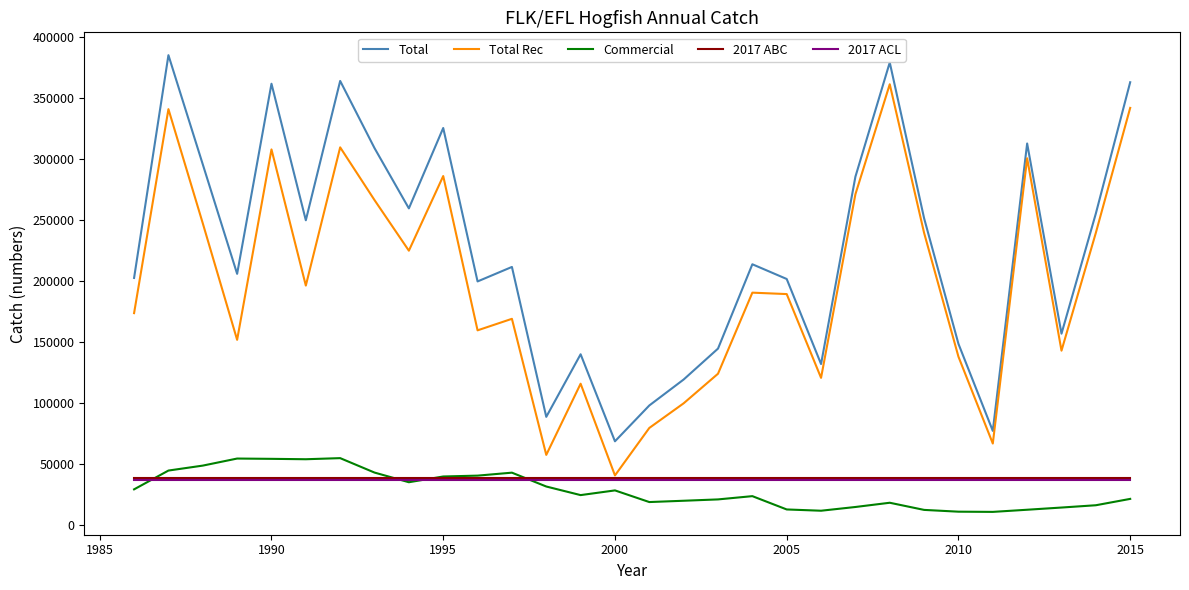

What is the minimum value for 2017 ACL?

36451.7